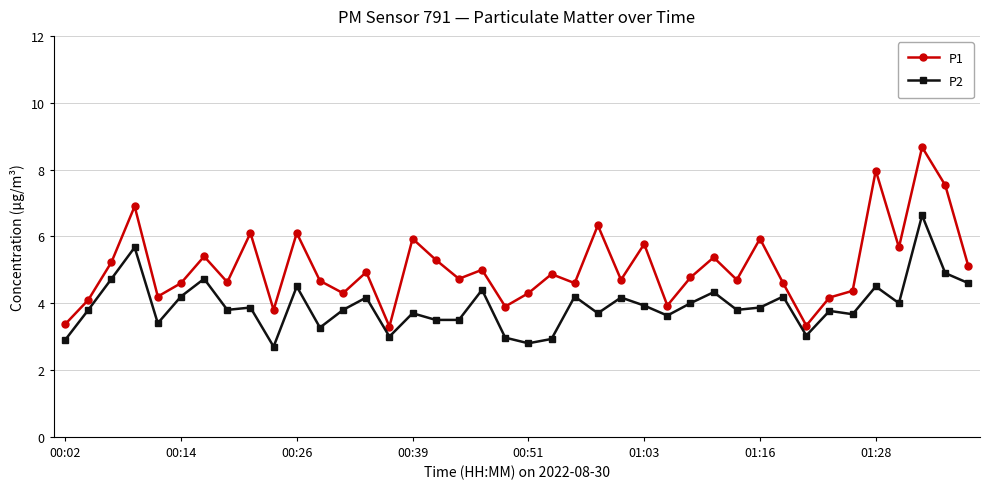

What is the average value of the P2 series?

3.9